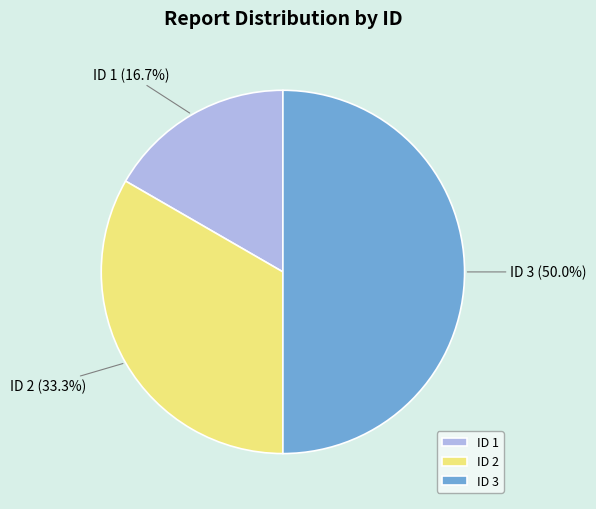

Rank the categories by value from highest to lowest.

ID 3, ID 2, ID 1